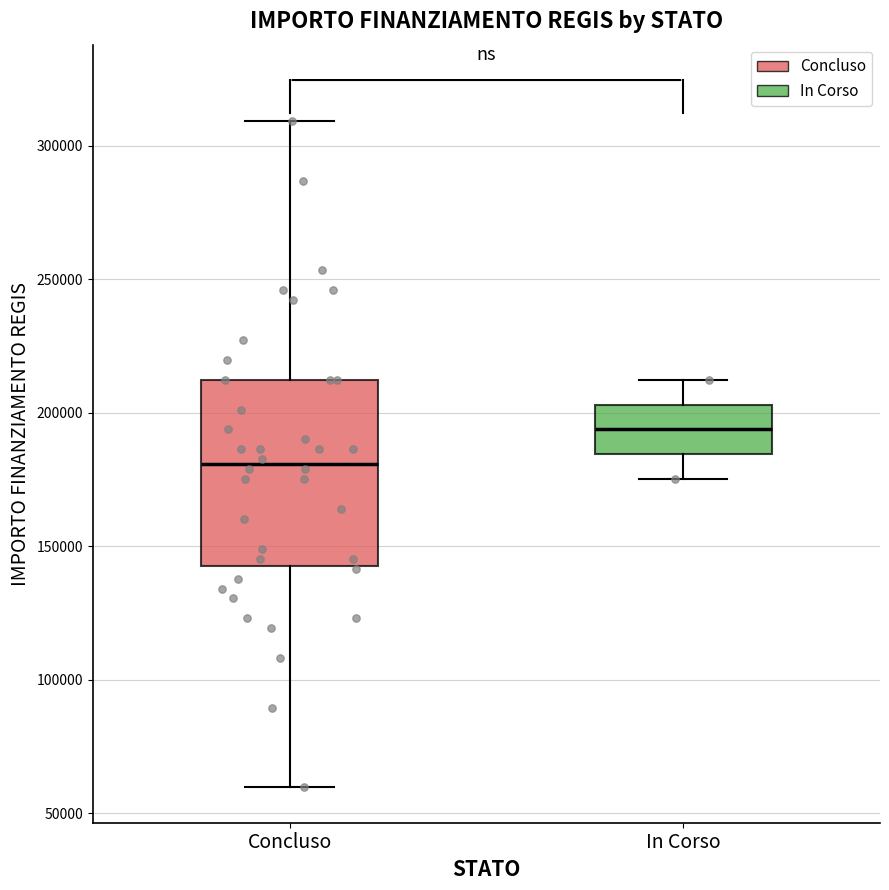

Reading left to right, read every box against the y-axis: the position of its median line, the range the box covers, and the ends of its whiskers. The values are not printed on the chart, so give them approximately, as read against the axis.

Concluso: median 180000, box 145000 to 210000, whiskers 60000 to 310000
In Corso: median 195000, box 185000 to 205000, whiskers 175000 to 210000